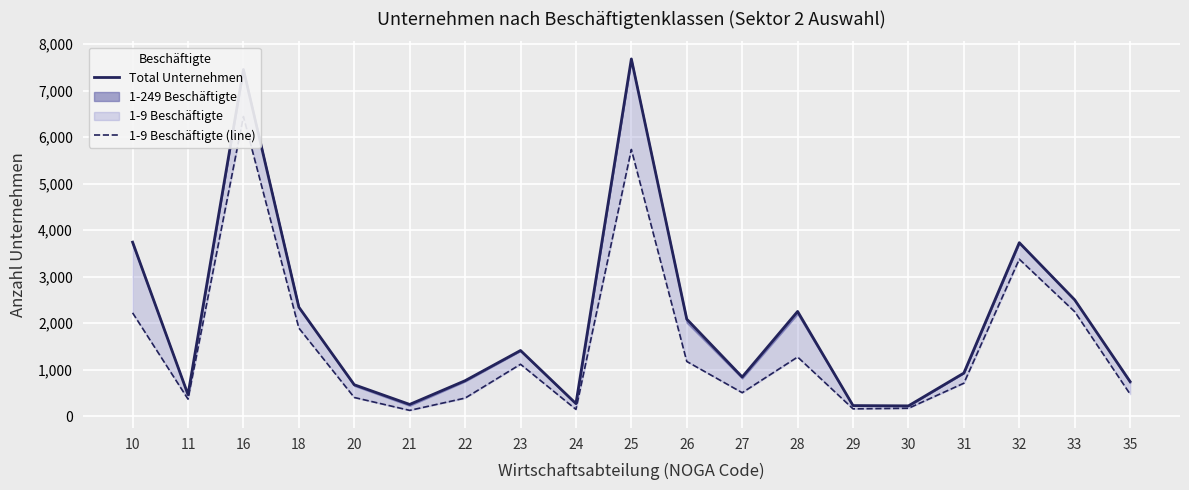

What is the average value of the 1-9 Beschäftigte (line) series?

1524